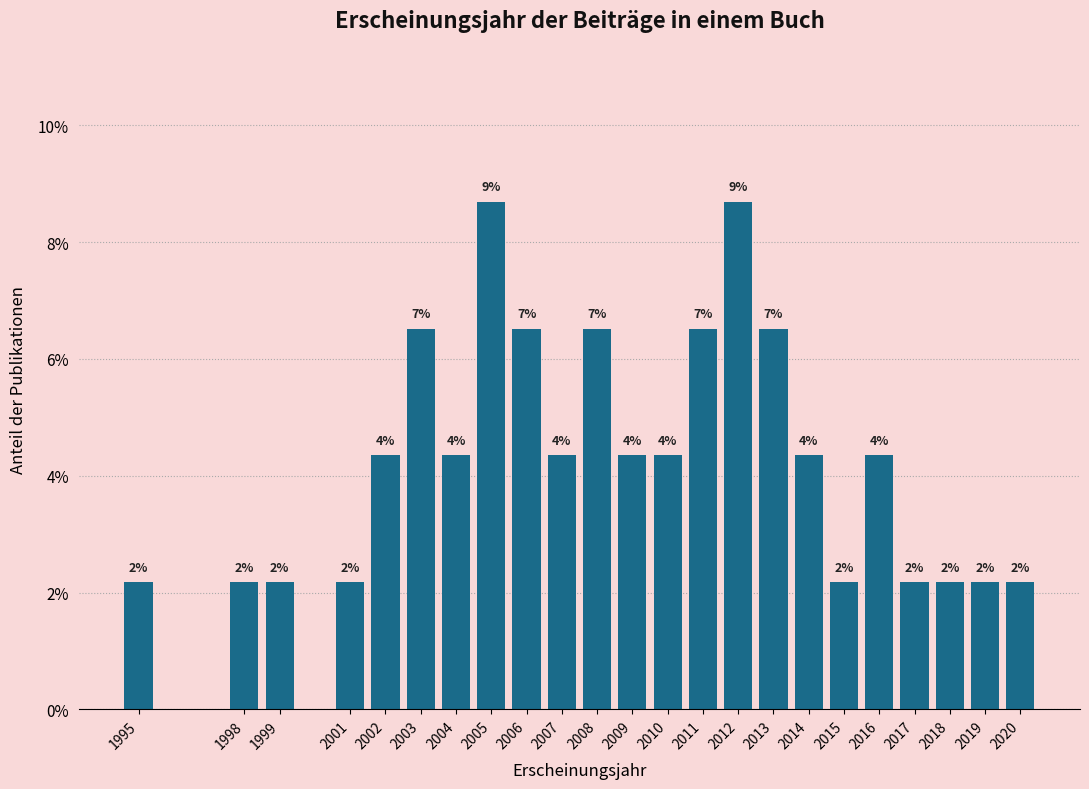

How many bars are there in total?

23